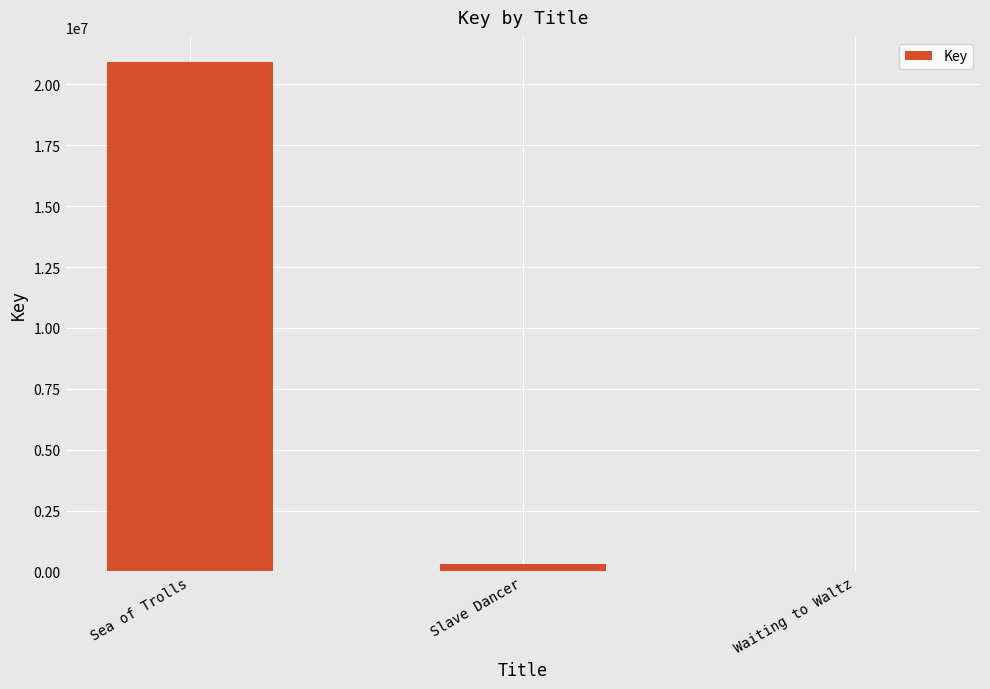

What is the sum of the values at Waiting to Waltz and Sea of Trolls?

20915565